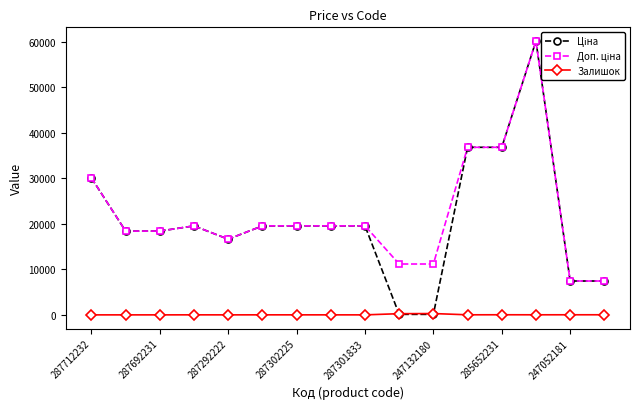

How many lines are shown in the chart?

3